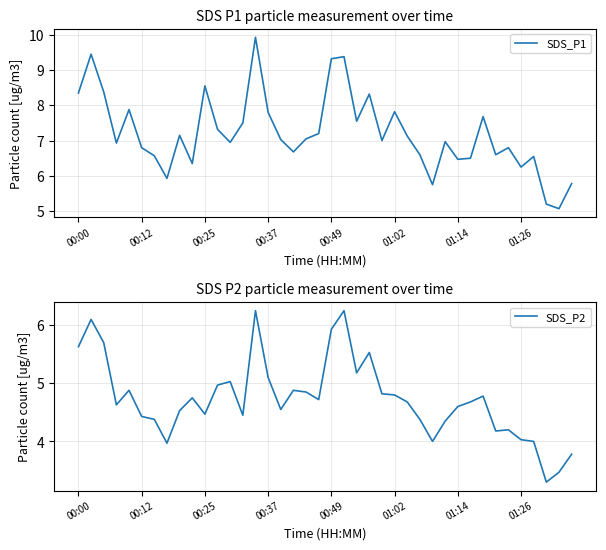

How many series are shown in this chart?

2